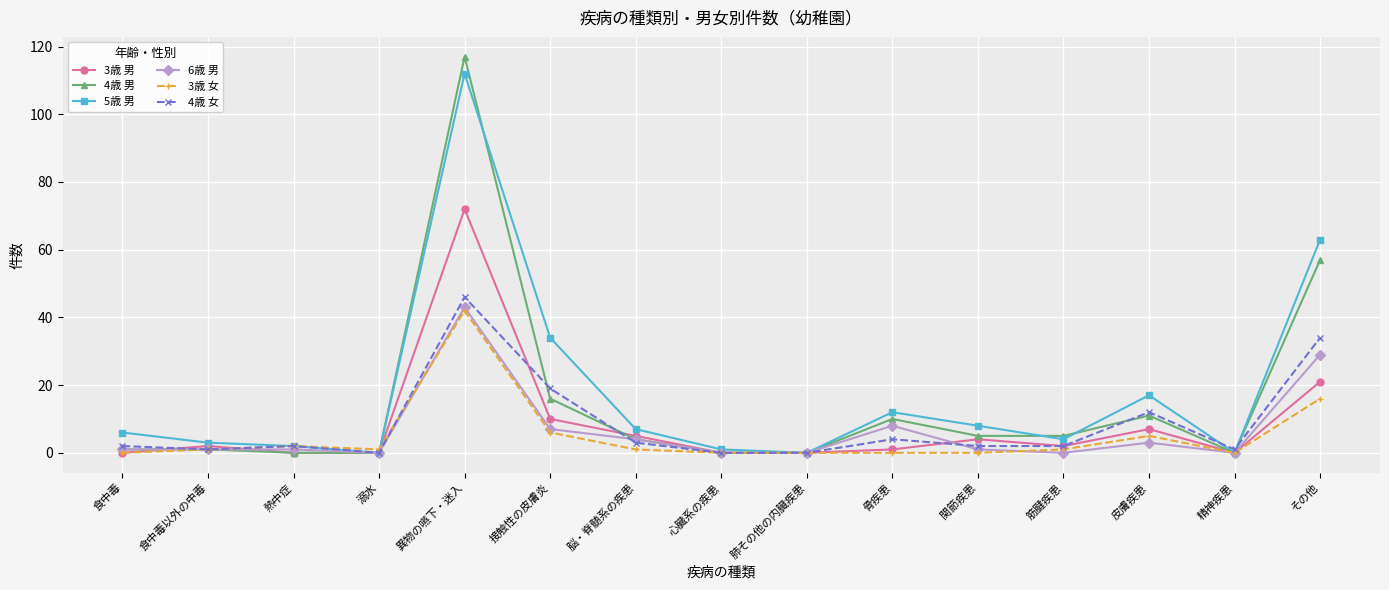

Reading left to right, what are all the values shown in this chart?

3歳 男: 食中毒=0	食中毒以外の中毒=2	熱中症=0	溺水=0	異物の嚥下・迷入=72	接触性の皮膚炎=10	脳・脊髄系の疾患=5	心臓系の疾患=0	肺その他の内臓疾患=0	骨疾患=1	関節疾患=4	筋腱疾患=2	皮膚疾患=7	精神疾患=0	その他=21
4歳 男: 食中毒=1	食中毒以外の中毒=1	熱中症=0	溺水=0	異物の嚥下・迷入=117	接触性の皮膚炎=16	脳・脊髄系の疾患=4	心臓系の疾患=0	肺その他の内臓疾患=0	骨疾患=10	関節疾患=5	筋腱疾患=5	皮膚疾患=11	精神疾患=0	その他=57
5歳 男: 食中毒=6	食中毒以外の中毒=3	熱中症=2	溺水=0	異物の嚥下・迷入=112	接触性の皮膚炎=34	脳・脊髄系の疾患=7	心臓系の疾患=1	肺その他の内臓疾患=0	骨疾患=12	関節疾患=8	筋腱疾患=4	皮膚疾患=17	精神疾患=0	その他=63
6歳 男: 食中毒=1	食中毒以外の中毒=1	熱中症=1	溺水=0	異物の嚥下・迷入=43	接触性の皮膚炎=7	脳・脊髄系の疾患=4	心臓系の疾患=0	肺その他の内臓疾患=0	骨疾患=8	関節疾患=1	筋腱疾患=0	皮膚疾患=3	精神疾患=0	その他=29
3歳 女: 食中毒=0	食中毒以外の中毒=1	熱中症=2	溺水=1	異物の嚥下・迷入=42	接触性の皮膚炎=6	脳・脊髄系の疾患=1	心臓系の疾患=0	肺その他の内臓疾患=0	骨疾患=0	関節疾患=0	筋腱疾患=1	皮膚疾患=5	精神疾患=0	その他=16
4歳 女: 食中毒=2	食中毒以外の中毒=1	熱中症=2	溺水=0	異物の嚥下・迷入=46	接触性の皮膚炎=19	脳・脊髄系の疾患=3	心臓系の疾患=0	肺その他の内臓疾患=0	骨疾患=4	関節疾患=2	筋腱疾患=2	皮膚疾患=12	精神疾患=1	その他=34